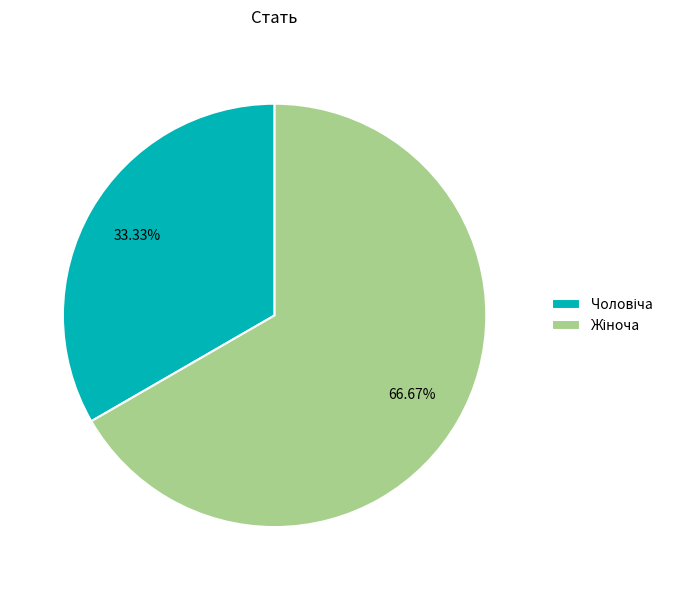

How many segments does this pie chart have?

2